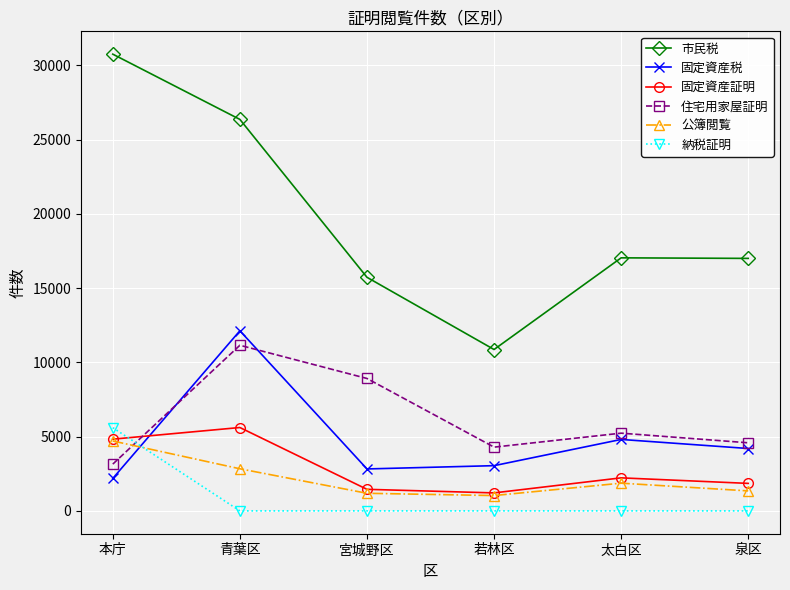

The value of 固定資産税 at 若林区 is 3045. True or false?

True